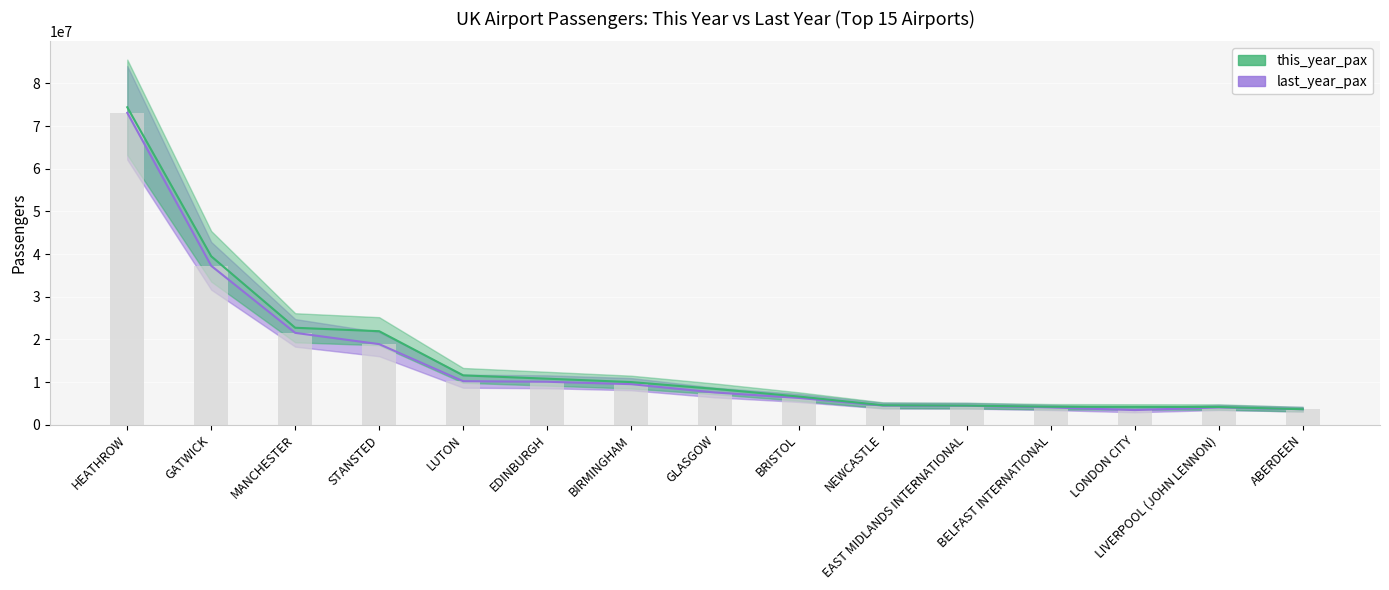

The value of last_year_pax at BRISTOL is 6274791. True or false?

True